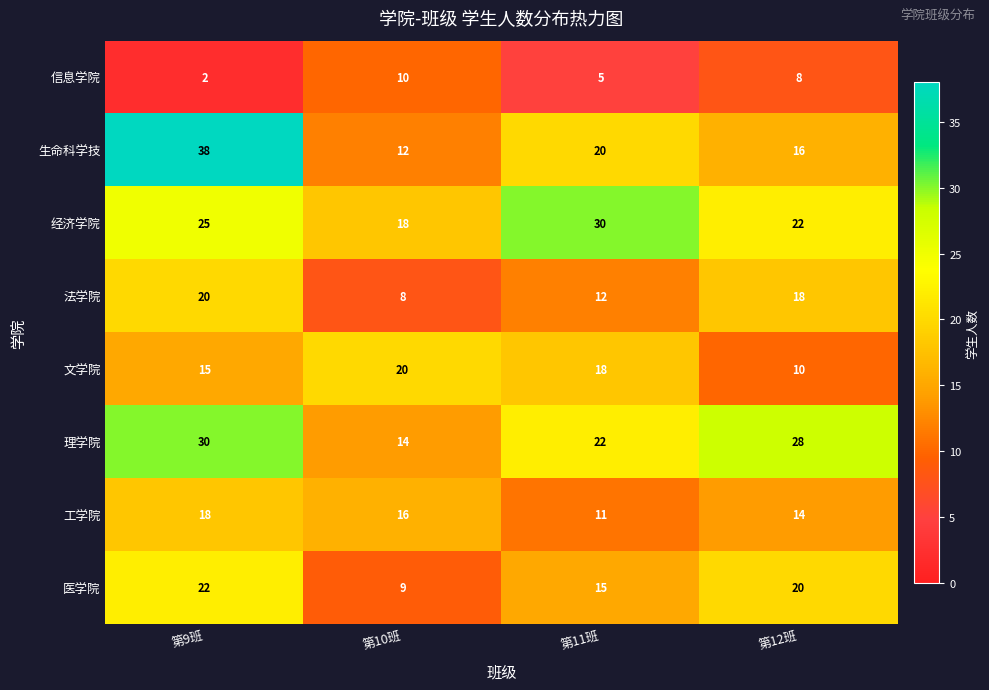

The value of 信息学院 at 第11班 is 5. True or false?

True